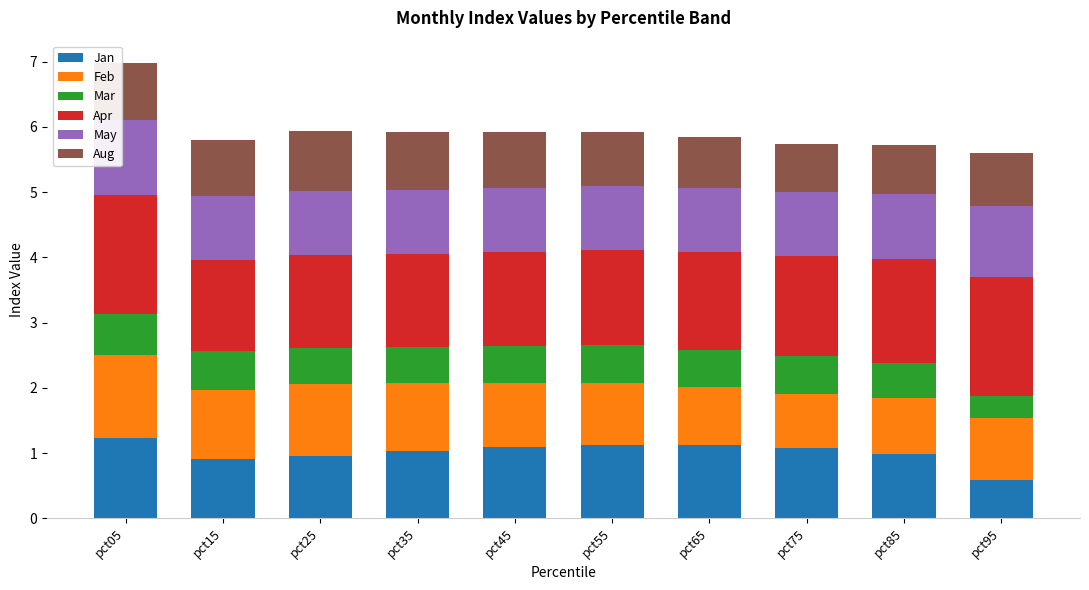

At which category is the sum across all series the highest?

pct05